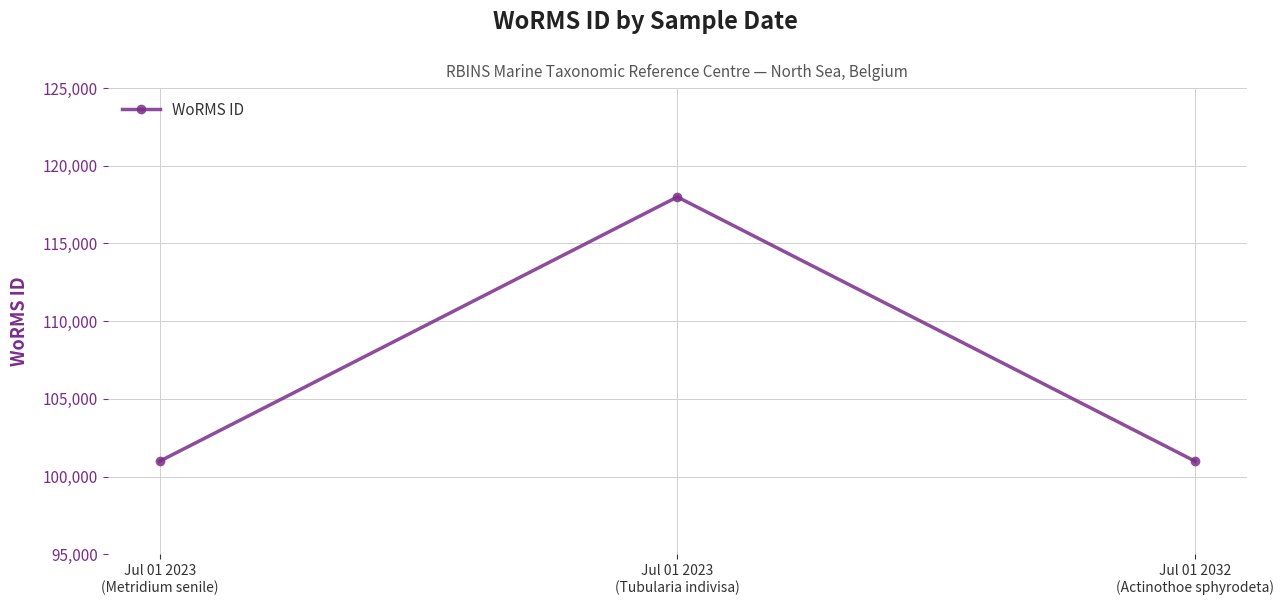

What is the change in value from Jul 01 2023
(Tubularia indivisa) to Jul 01 2032
(Actinothoe sphyrodeta)?

-17008